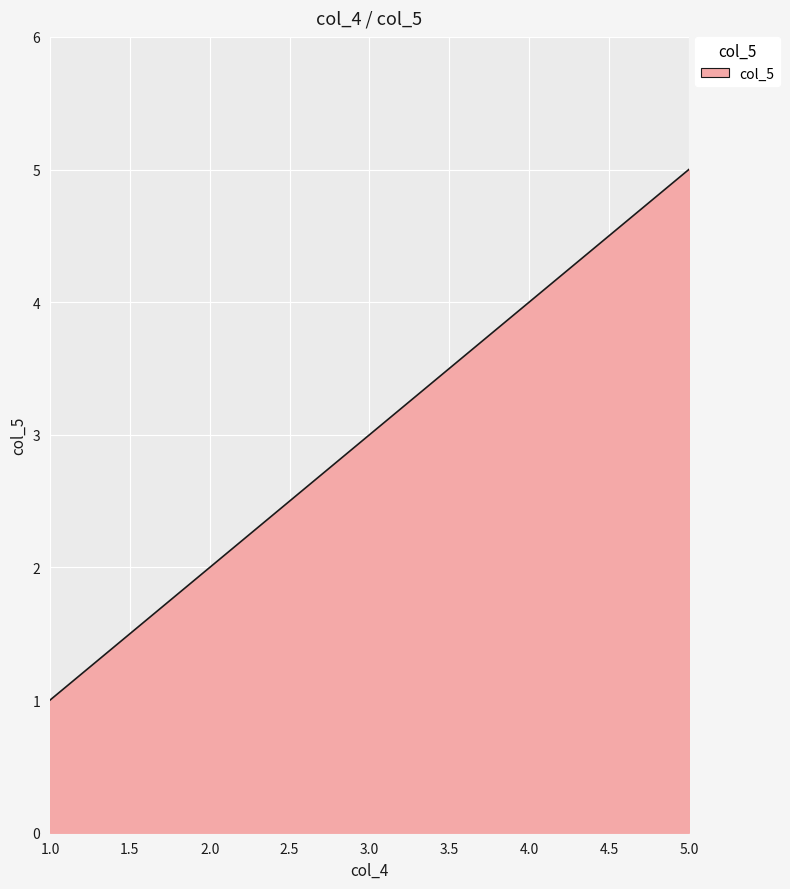

What is the sum of all values?

15